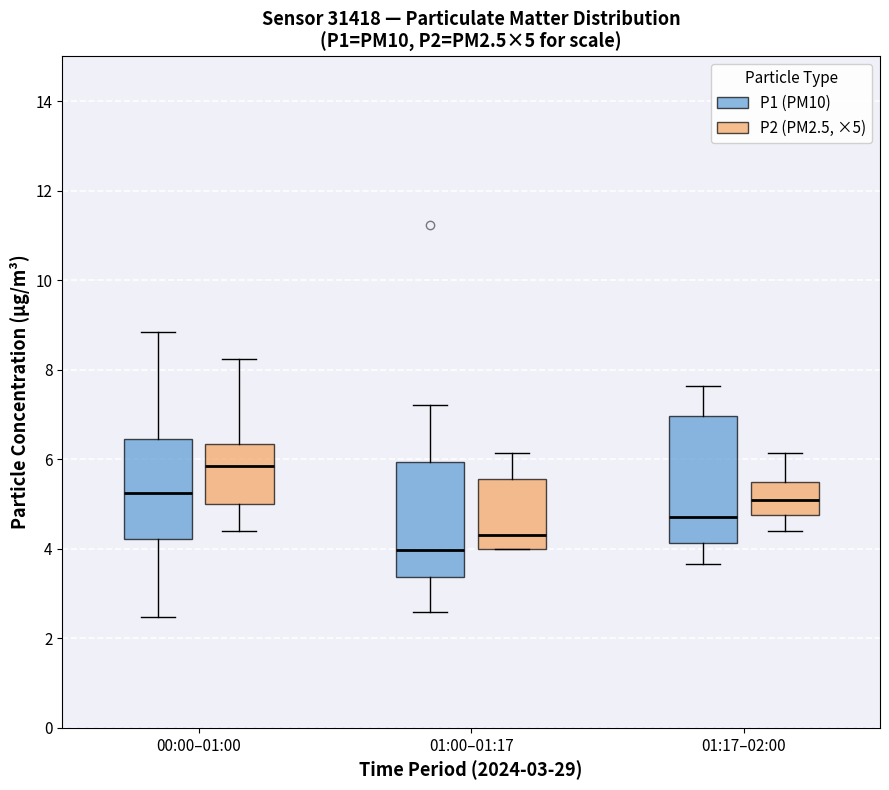

Which box's median line is the highest?

00:00–01:00 (P2 (PM2.5, ×5))